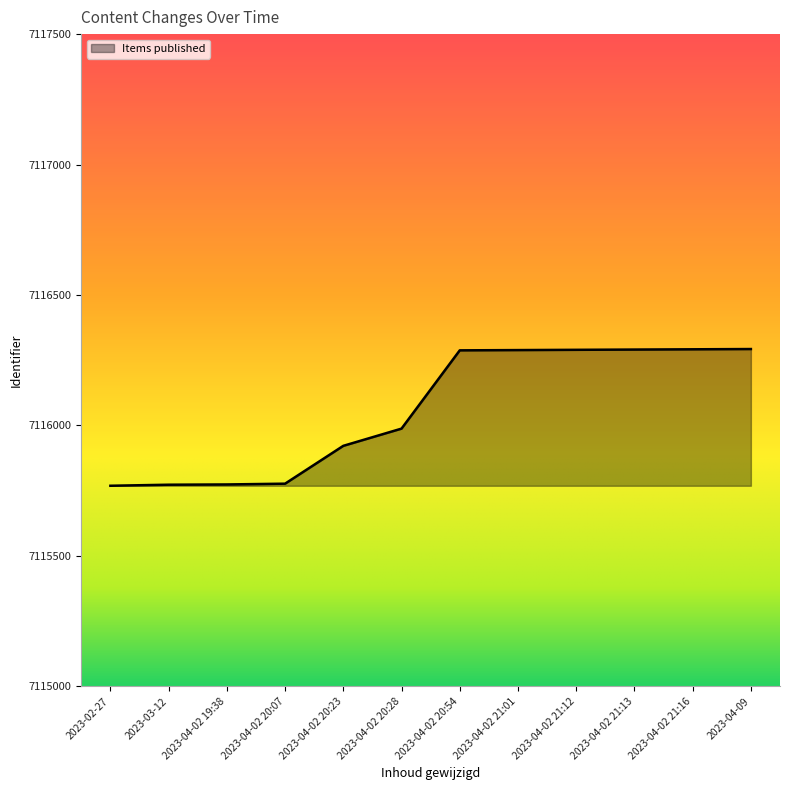

Is it true that the value at 2023-04-02 21:01 is 7116289?

True